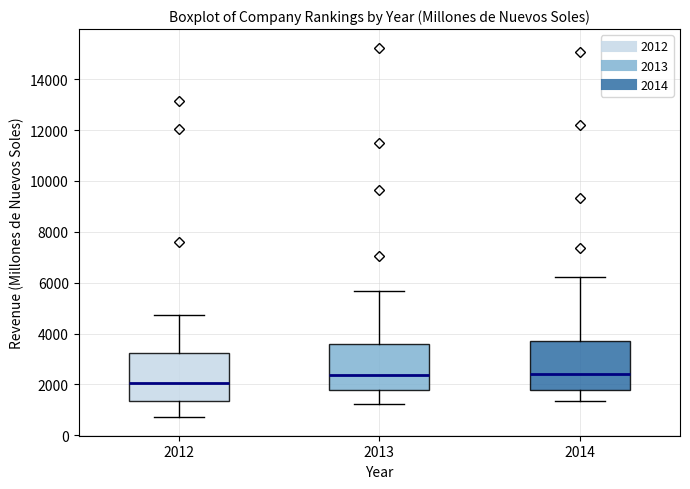

Reading left to right, read every box against the y-axis: the position of its median line, the range the box covers, and the ends of its whiskers. The values are not printed on the chart, so give them approximately, as read against the axis.

2012: median 2000, box 1400 to 3200, whiskers 800 to 4800
2013: median 2400, box 1800 to 3600, whiskers 1200 to 5600
2014: median 2400, box 1800 to 3800, whiskers 1400 to 6200